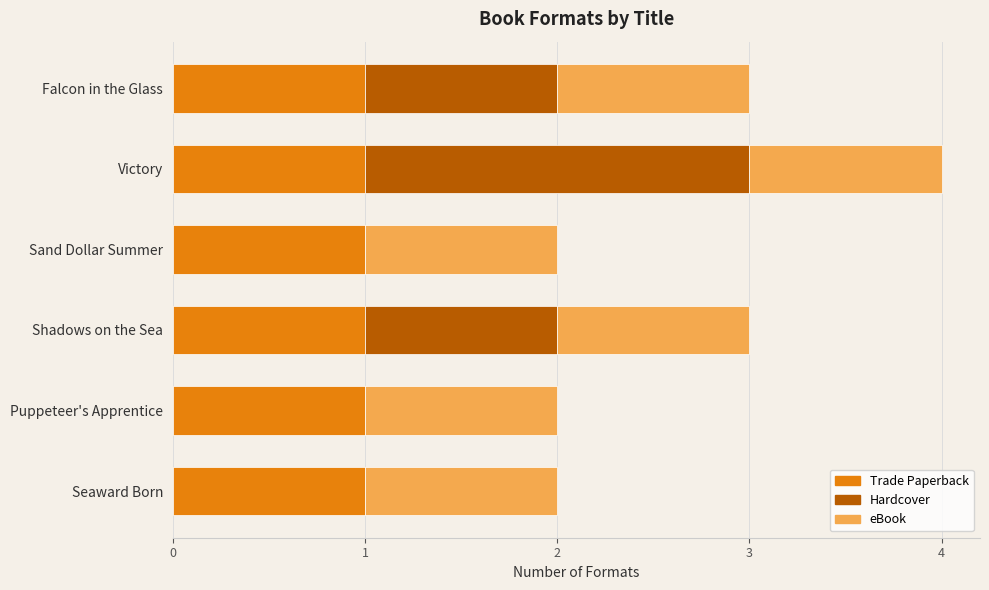

How many series are shown in this chart?

3